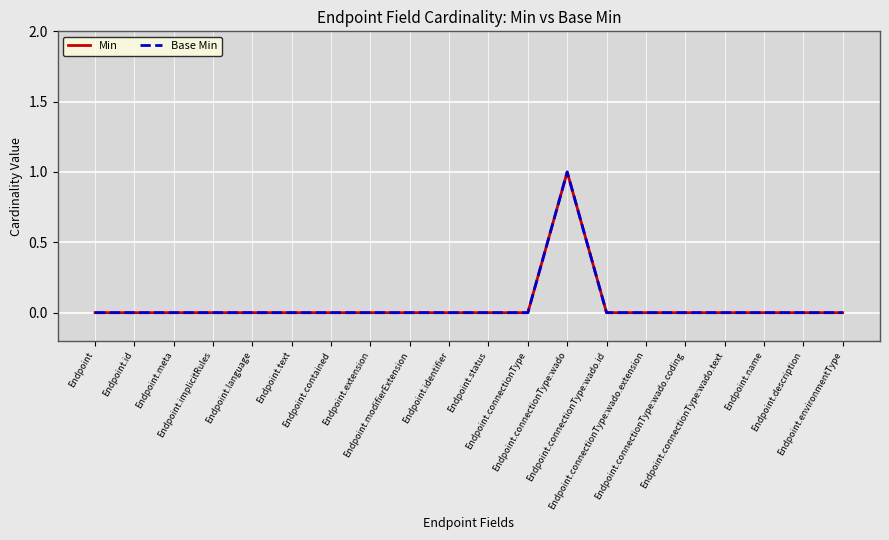

Reading left to right, list all the values displayed in this chart.

Min: Endpoint=0	Endpoint.id=0	Endpoint.meta=0	Endpoint.implicitRules=0	Endpoint.language=0	Endpoint.text=0	Endpoint.contained=0	Endpoint.extension=0	Endpoint.modifierExtension=0	Endpoint.identifier=0	Endpoint.status=0	Endpoint.connectionType=0	Endpoint.connectionType:wado=1	Endpoint.connectionType:wado.id=0	Endpoint.connectionType:wado.extension=0	Endpoint.connectionType:wado.coding=0	Endpoint.connectionType:wado.text=0	Endpoint.name=0	Endpoint.description=0	Endpoint.environmentType=0
Base Min: Endpoint=0	Endpoint.id=0	Endpoint.meta=0	Endpoint.implicitRules=0	Endpoint.language=0	Endpoint.text=0	Endpoint.contained=0	Endpoint.extension=0	Endpoint.modifierExtension=0	Endpoint.identifier=0	Endpoint.status=0	Endpoint.connectionType=0	Endpoint.connectionType:wado=1	Endpoint.connectionType:wado.id=0	Endpoint.connectionType:wado.extension=0	Endpoint.connectionType:wado.coding=0	Endpoint.connectionType:wado.text=0	Endpoint.name=0	Endpoint.description=0	Endpoint.environmentType=0